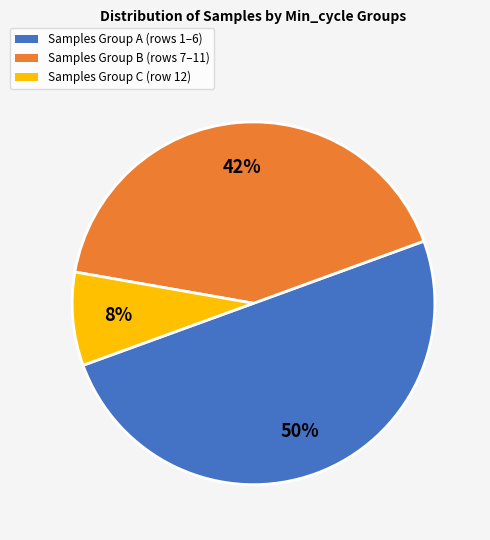

Rank the categories by value from highest to lowest.

Samples Group A (rows 1–6), Samples Group B (rows 7–11), Samples Group C (row 12)